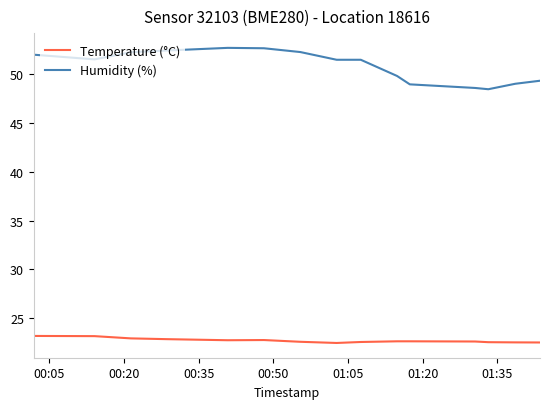

Which series has the largest total across all categories?

Humidity (%)